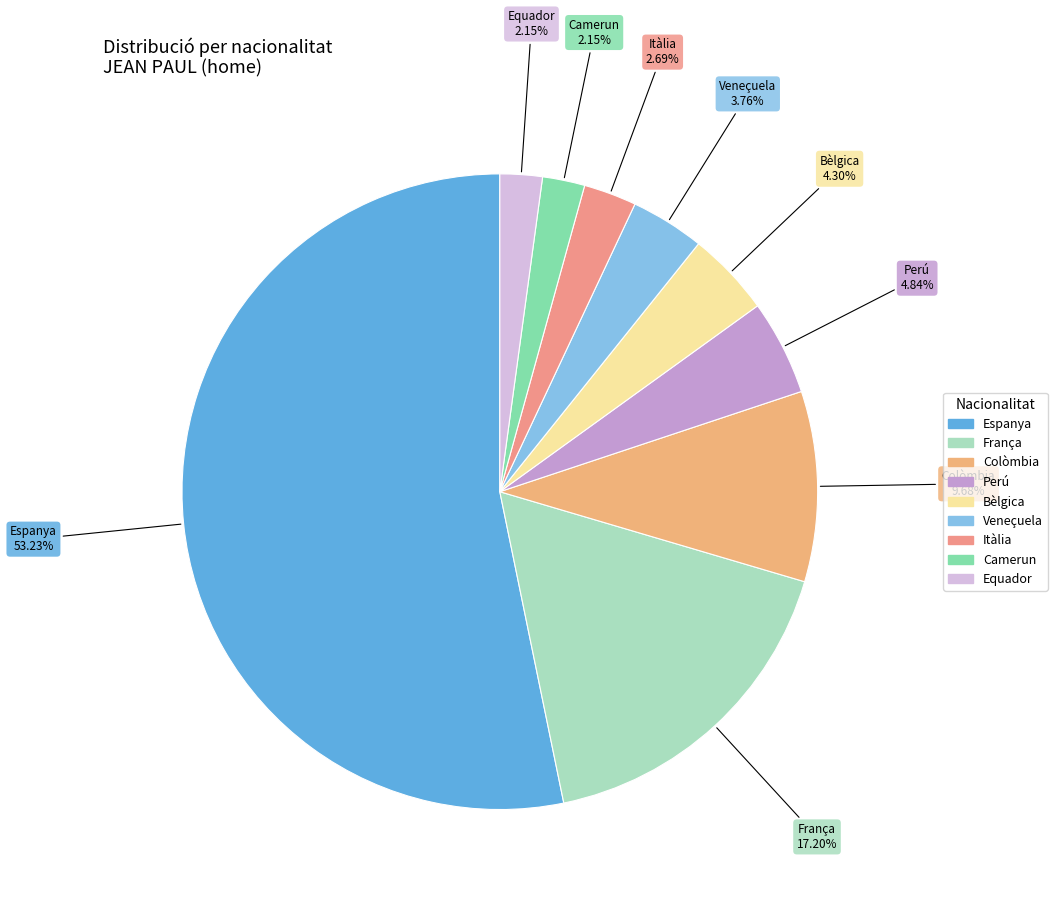

Which slice is the largest?

Espanya